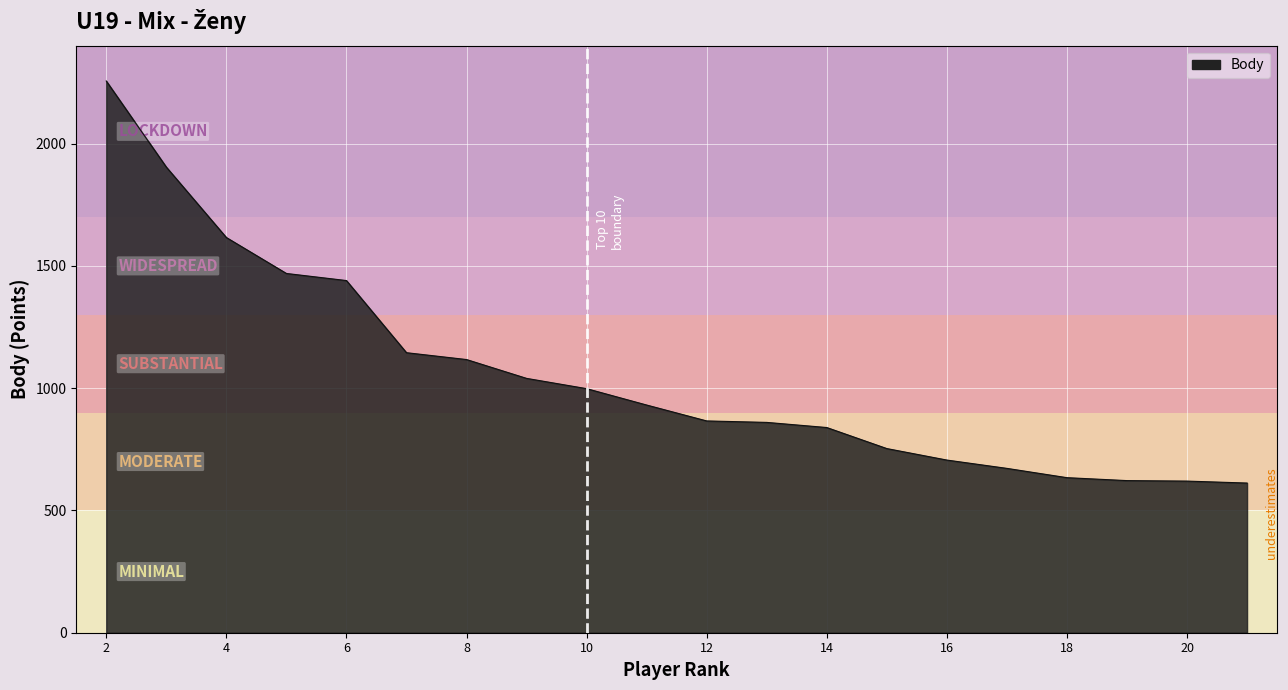

What is the difference between the maximum and second lowest values?

1636